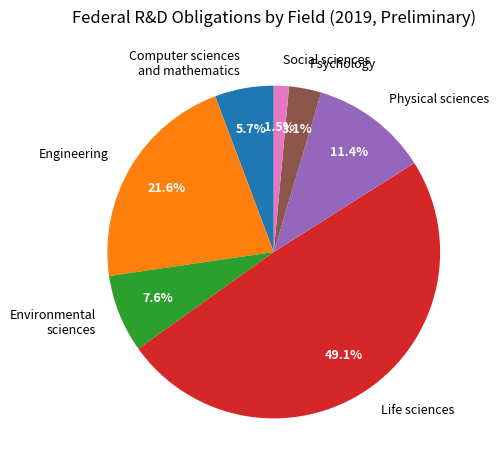

True or false: Engineering accounts for 22% of the total.

True